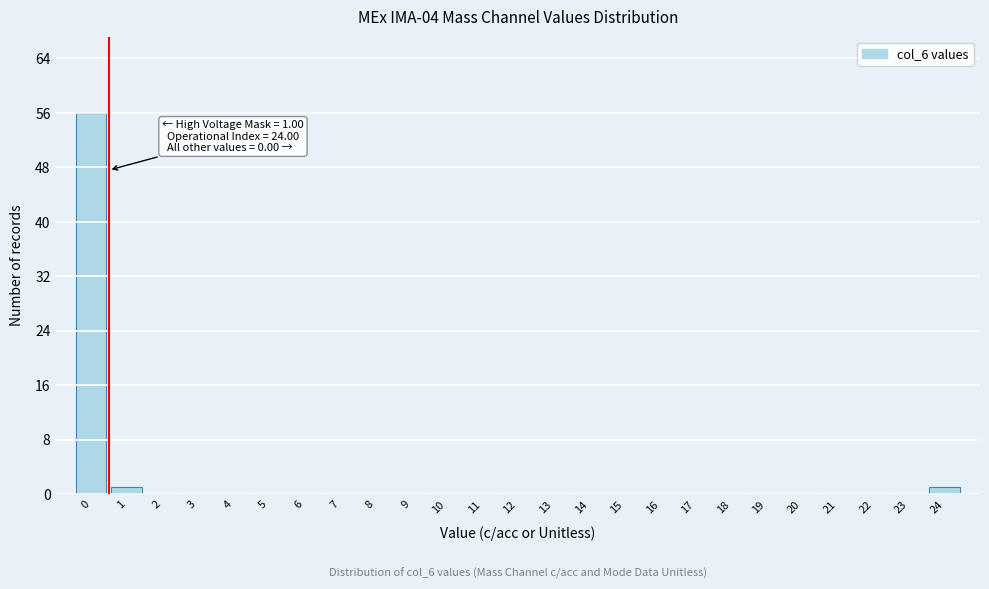

Reading left to right, transcribe all the data shown in this chart.

0=56	1=1	2=0	3=0	4=0	5=0	6=0	7=0	8=0	9=0	10=0	11=0	12=0	13=0	14=0	15=0	16=0	17=0	18=0	19=0	20=0	21=0	22=0	23=0	24=1